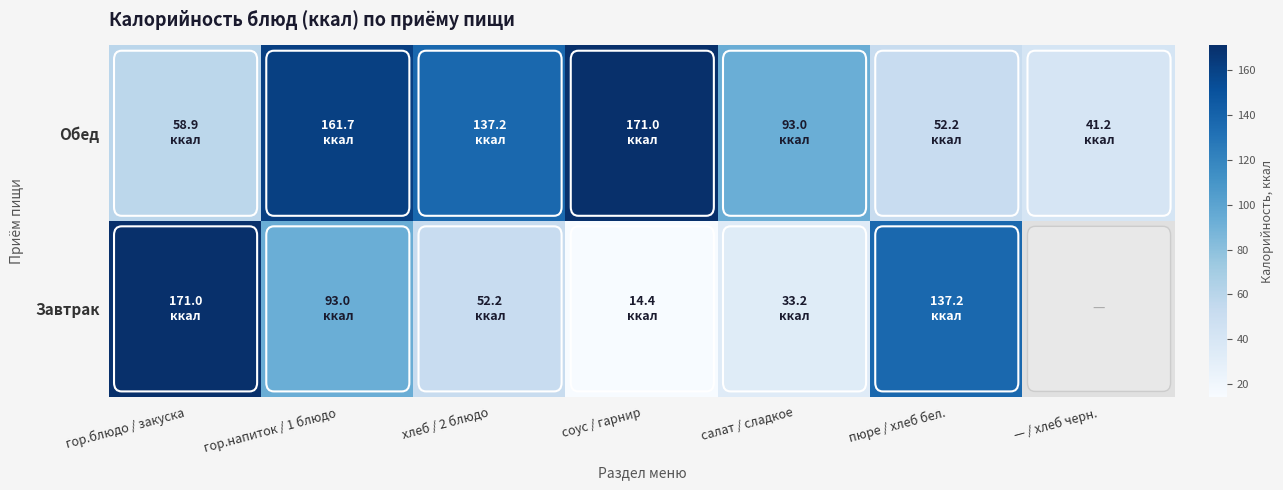

Is it true that Обед equals 52.2 at пюре / хлеб бел.?

True